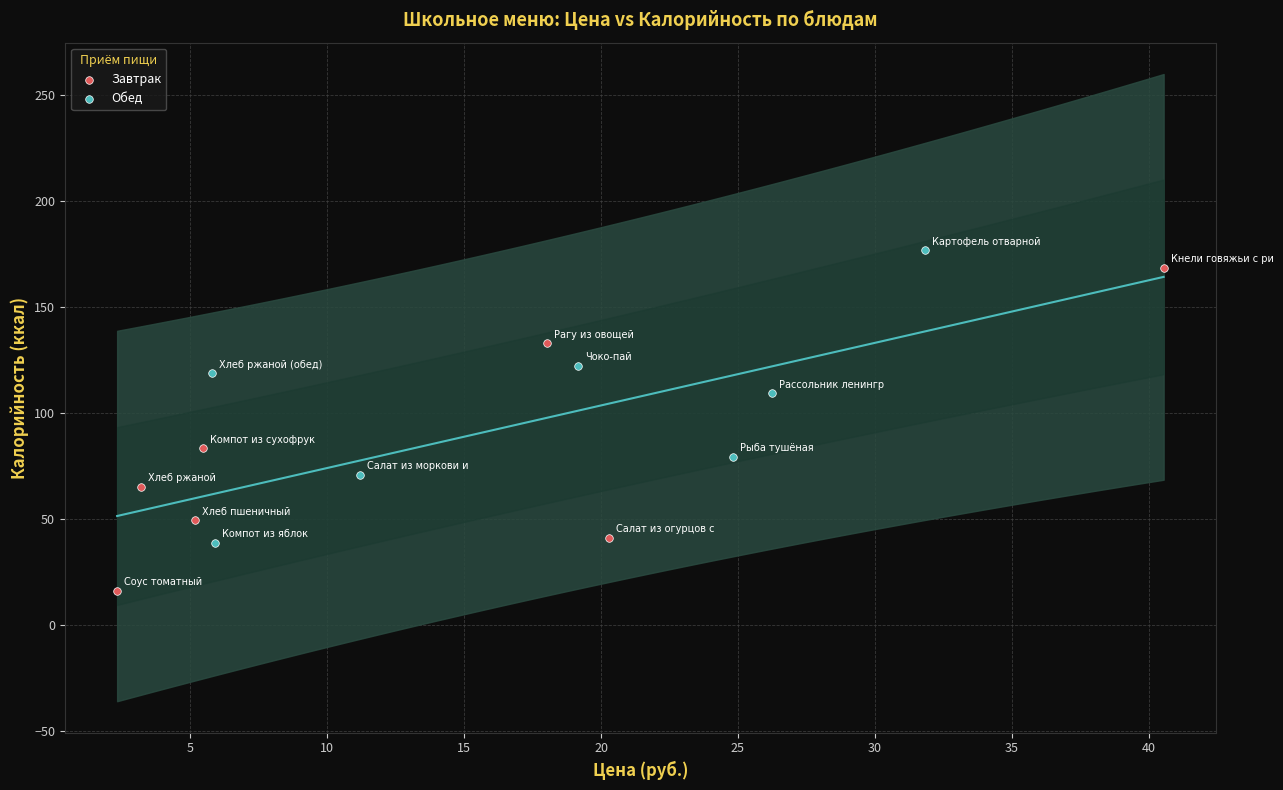

Which series contains the lowest Y value?

Завтрак